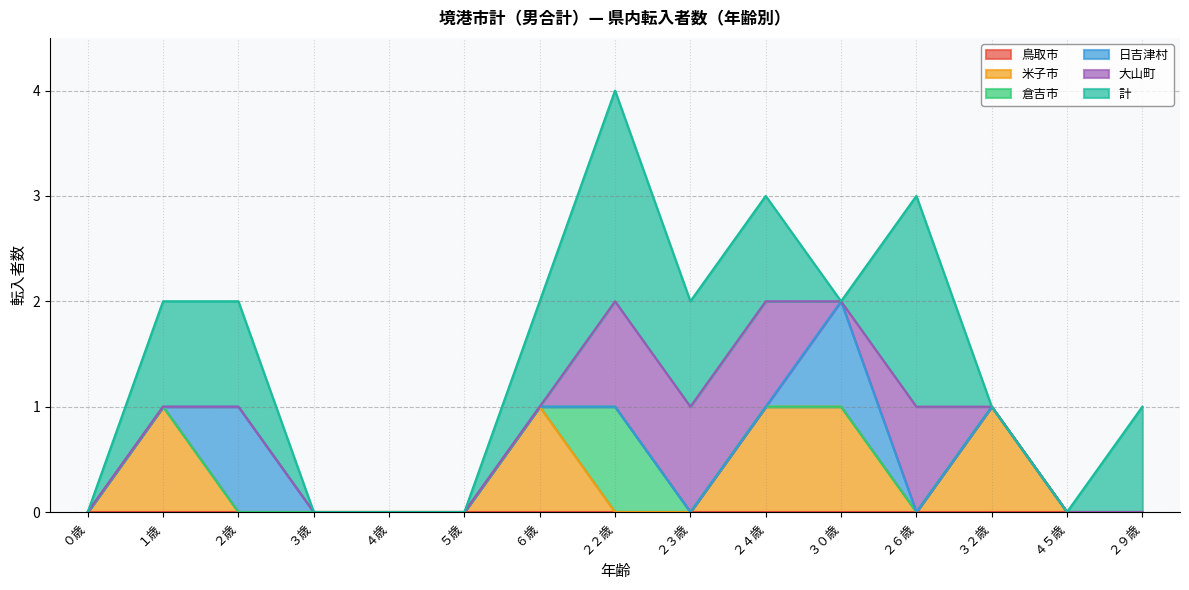

Is it true that 大山町 equals 0 at ３０歳?

True